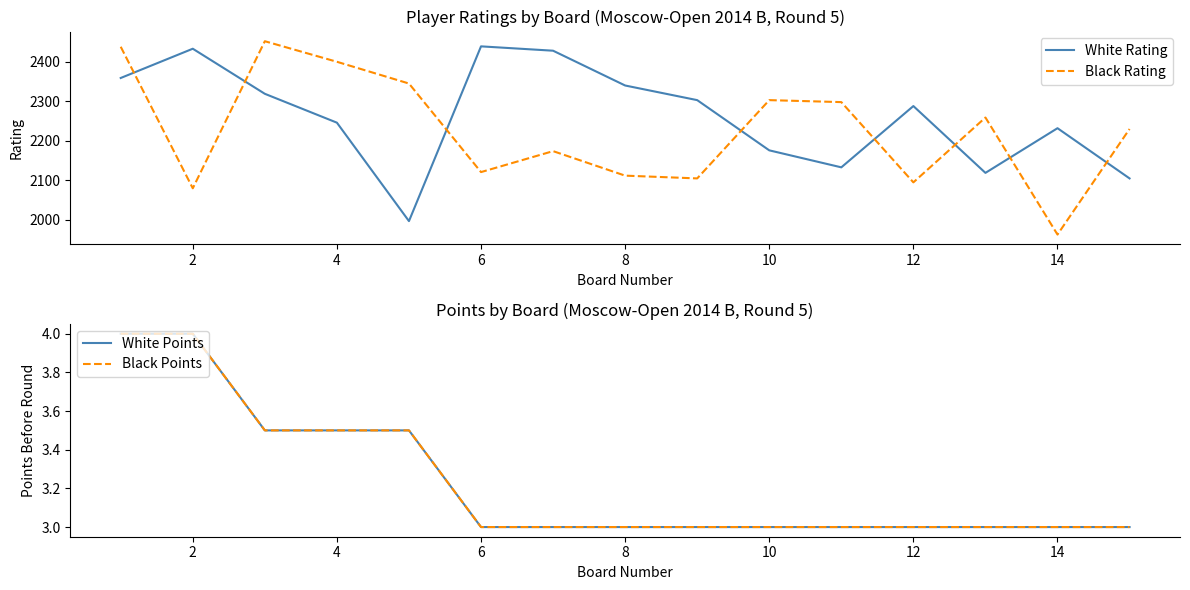

How many lines are shown in the chart?

4